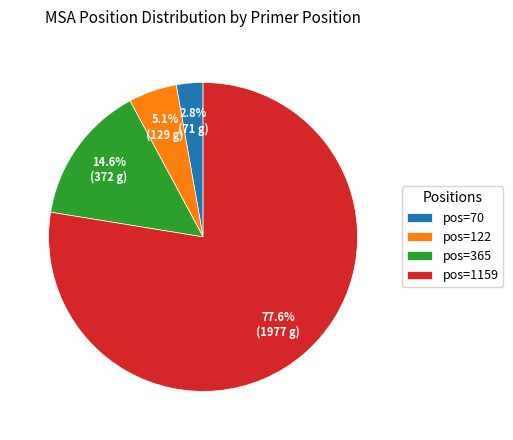

What is the majority slice?

pos=1159